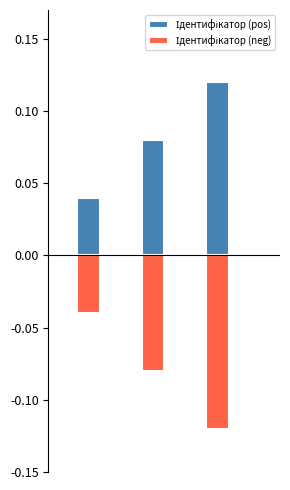

Count the Ідентифікатор (pos) values in the range 0 to 1.

3